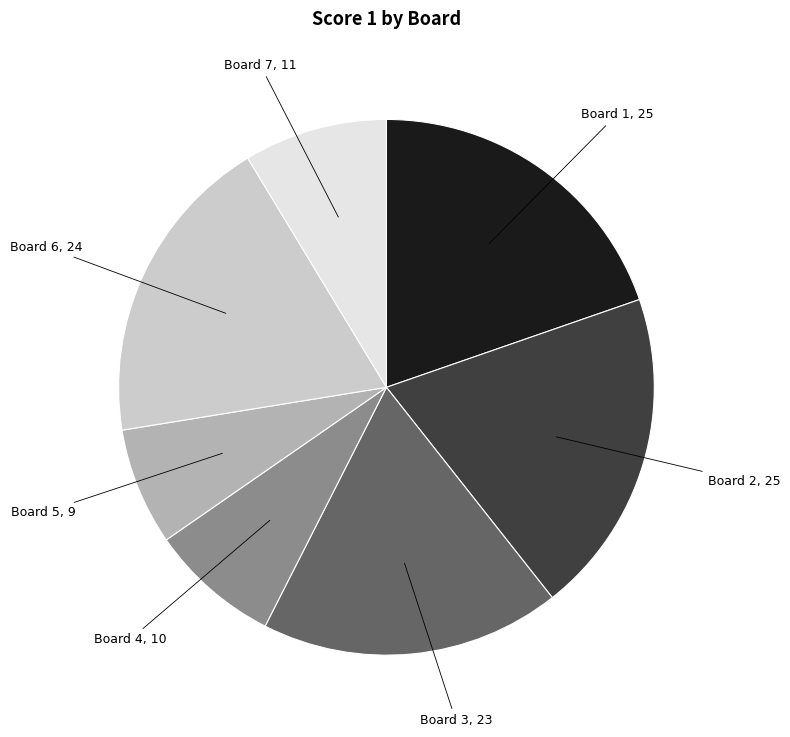

Does any single category account for the majority?

No